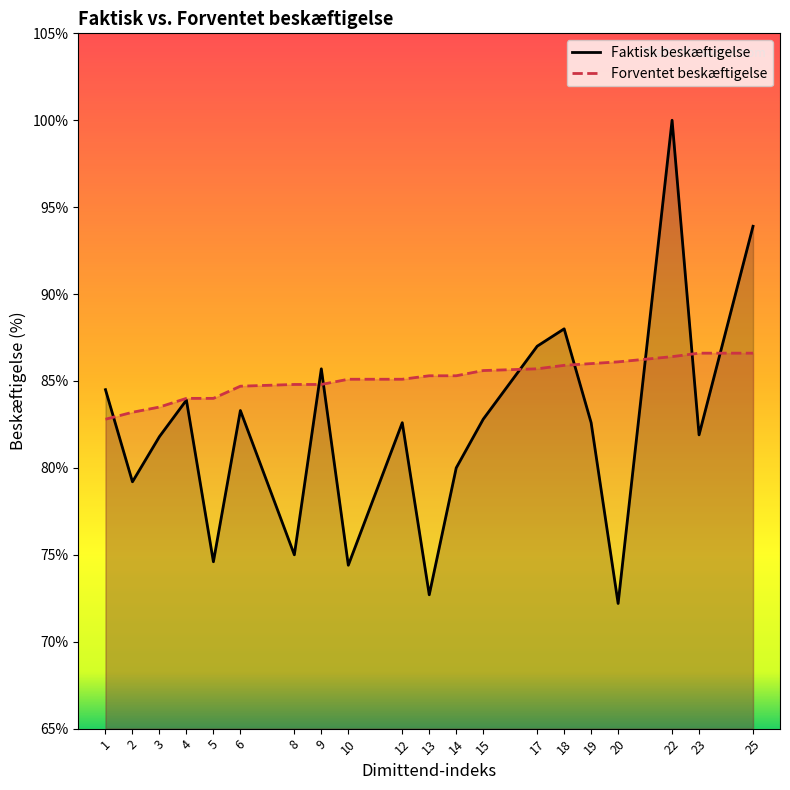

Which label corresponds to the largest value in the chart?

22